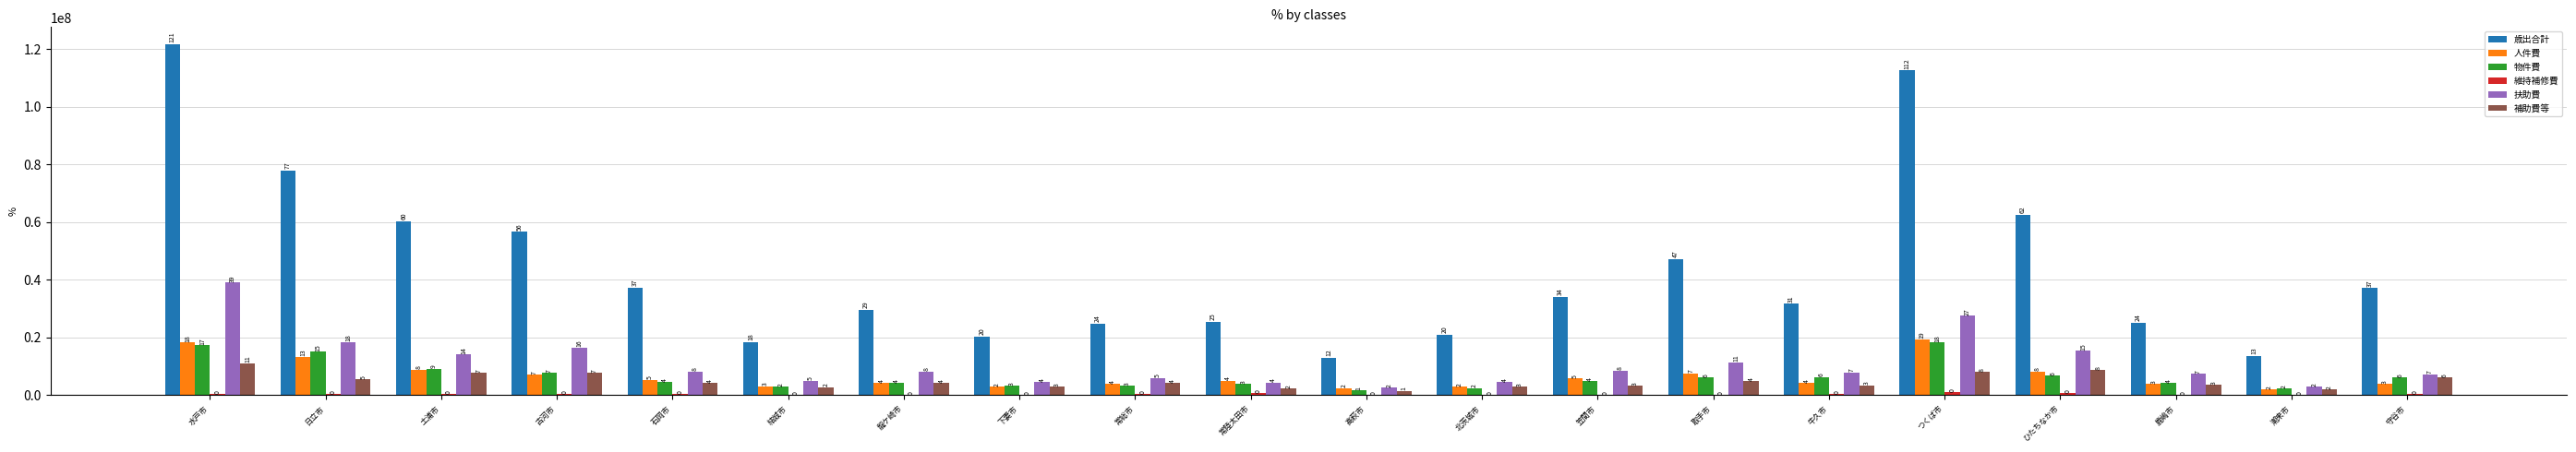

How many groups of bars are there?

20